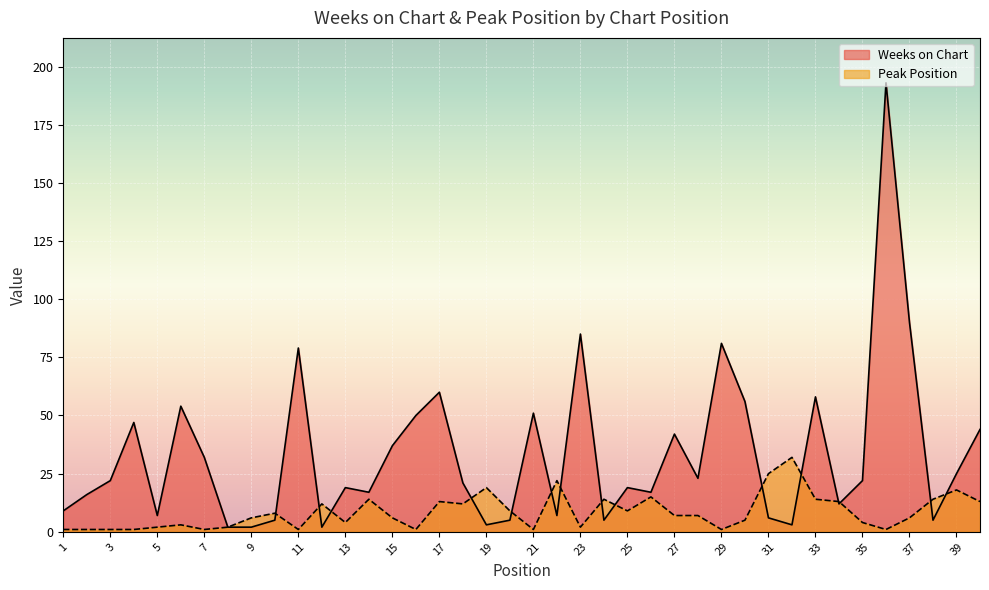

Rank the series by their maximum value, from highest to lowest.

Weeks on Chart, Peak Position